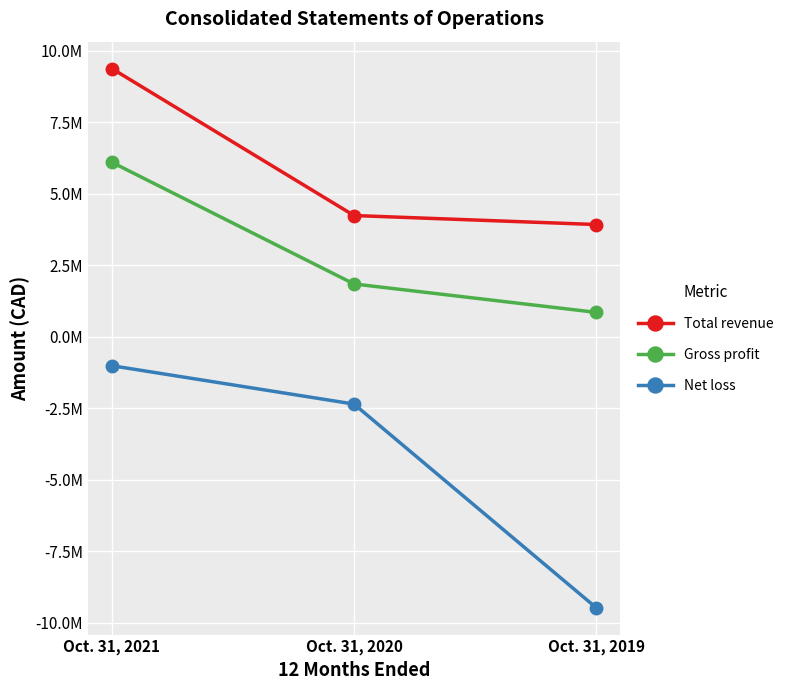

Is this an area chart (filled region under the line)?

No